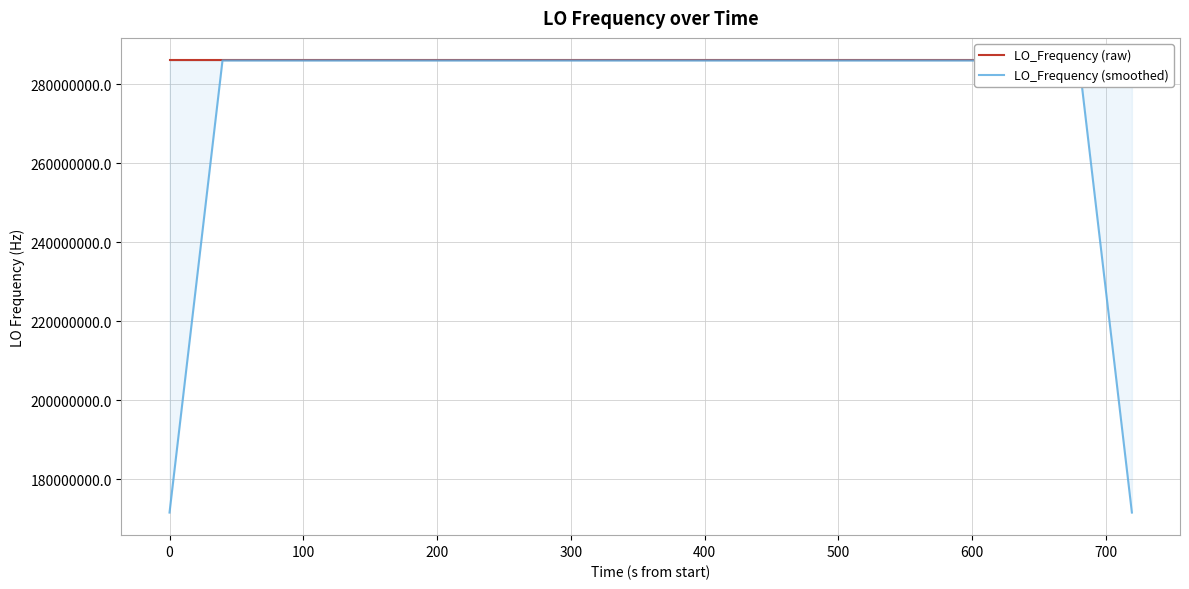

What is the maximum value for LO_Frequency (smoothed)?

286047002.4